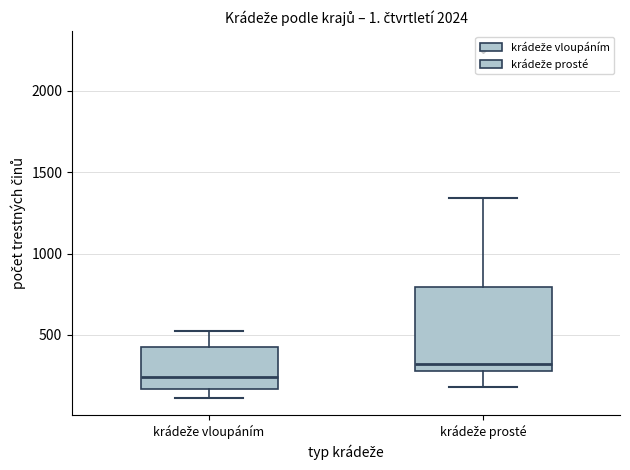

Where is the upper edge of the box for krádeže vloupáním on the y-axis? The values are not printed on the chart, so give them approximately, as read against the axis.

400